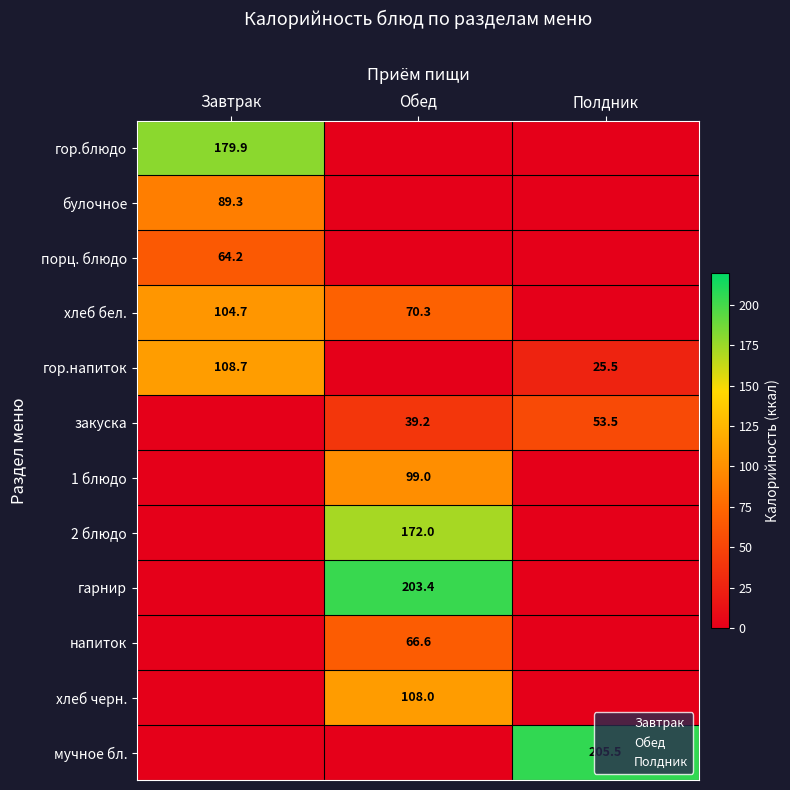

What is the spread (max minus min) of values at гарнир?

203.4